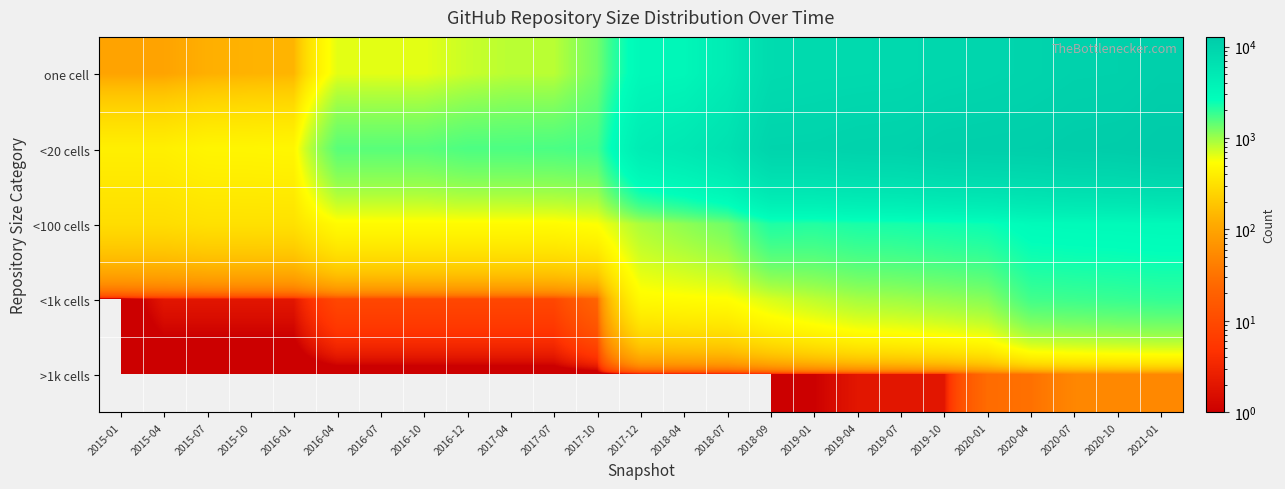

Which has a higher value, 2020-04 or 2016-07?

2020-04